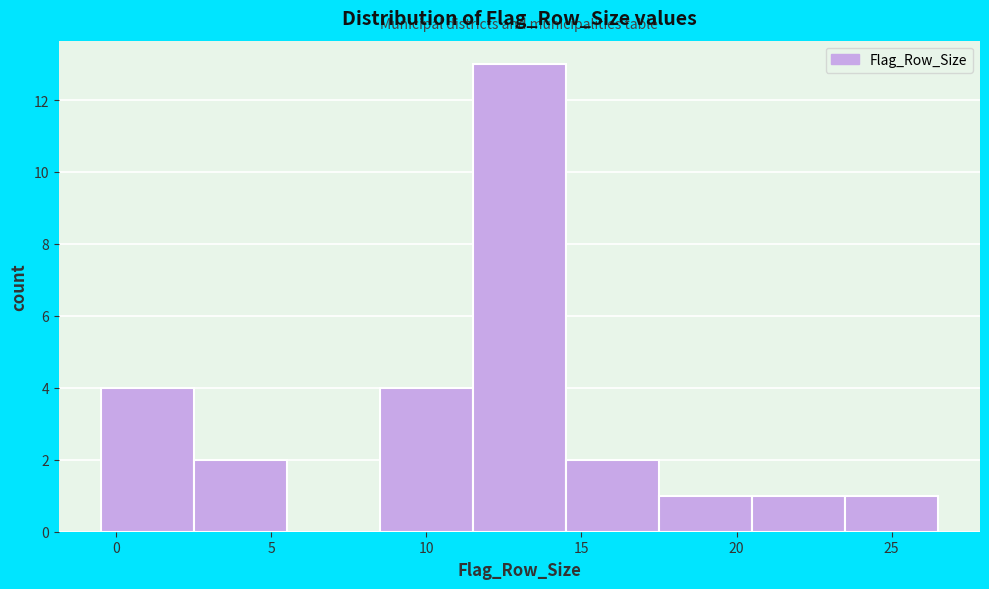

Reading left to right, list every bar in this chart as the range it spans on the x-axis followed by its height. The values are not printed on the chart, so give them approximately, as read against the axis.

-0.5 to 2.5: 4
2.5 to 5.5: 2
5.5 to 8.5: 0
8.5 to 11.5: 4
11.5 to 14.5: 13
14.5 to 17.5: 2
17.5 to 20.5: 1
20.5 to 23.5: 1
23.5 to 26.5: 1